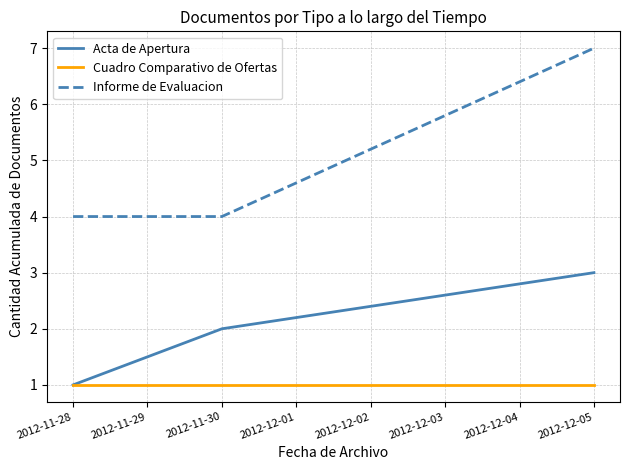

What position from the right is 2012-12-05?

1